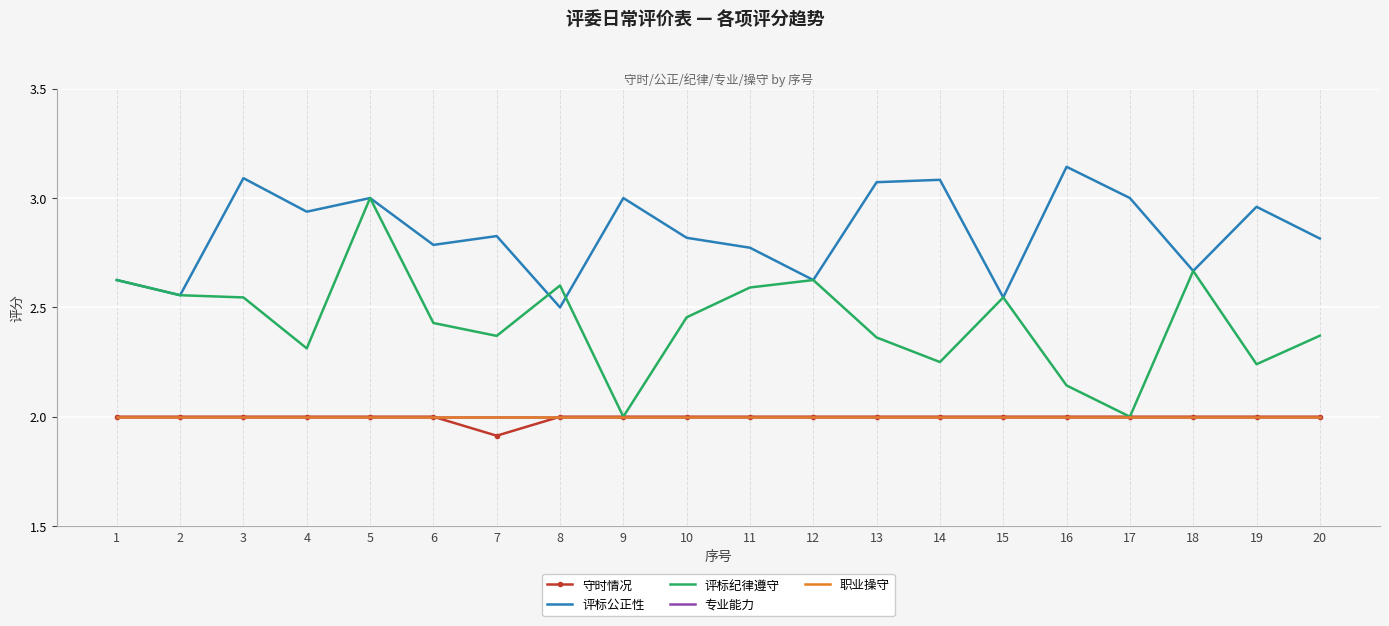

What is the total value across all series at 10?

11.3